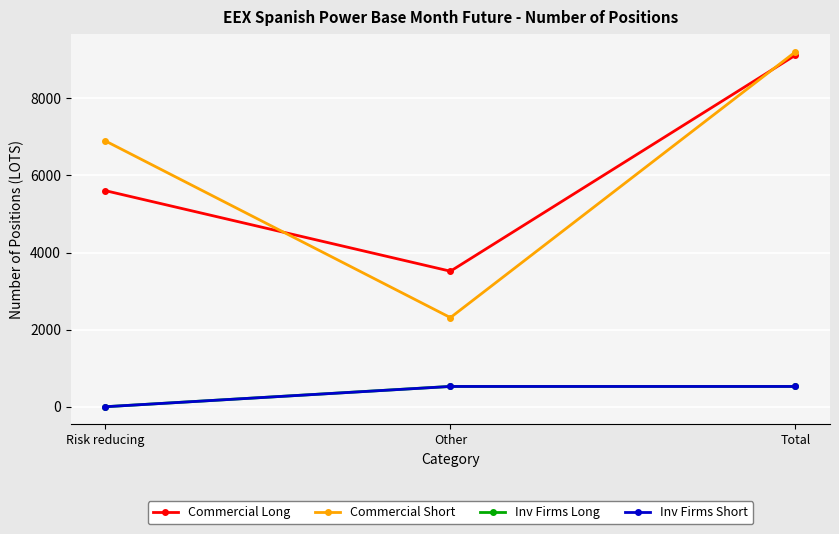

How many series are shown in this chart?

4